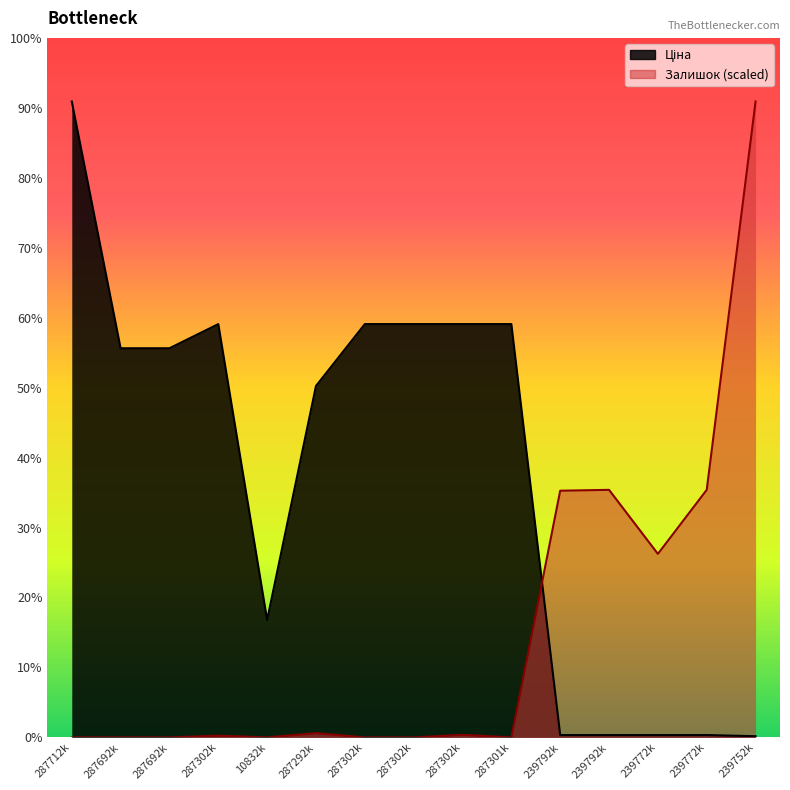

What is the maximum value shown in the chart?

30512.3